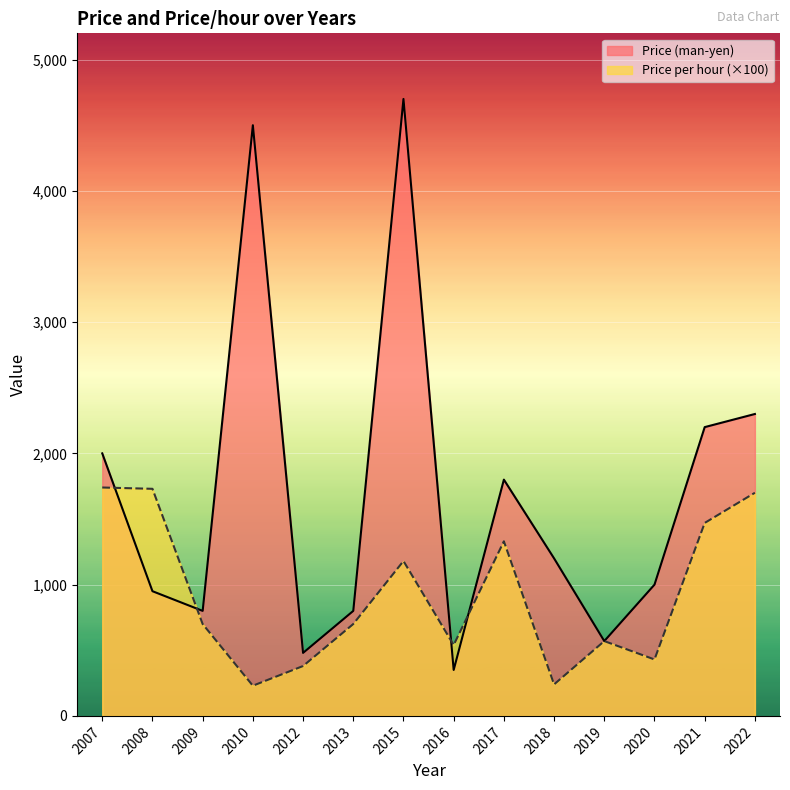

What are all the series names shown in the legend?

Price (man-yen), Price per hour (×100)